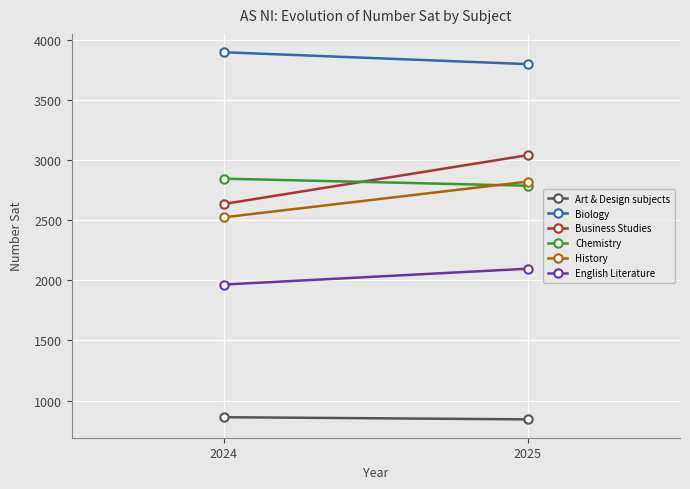

At which category is the sum across all series the highest?

2025